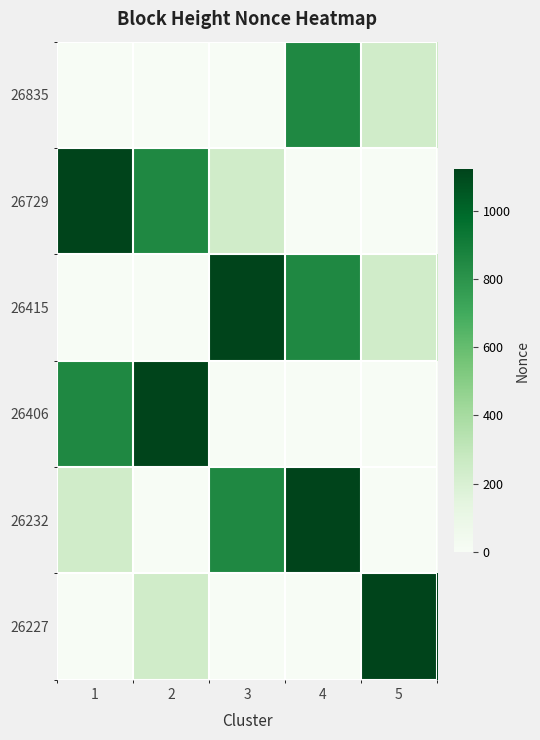

Between 5 and 3, which is larger?

5